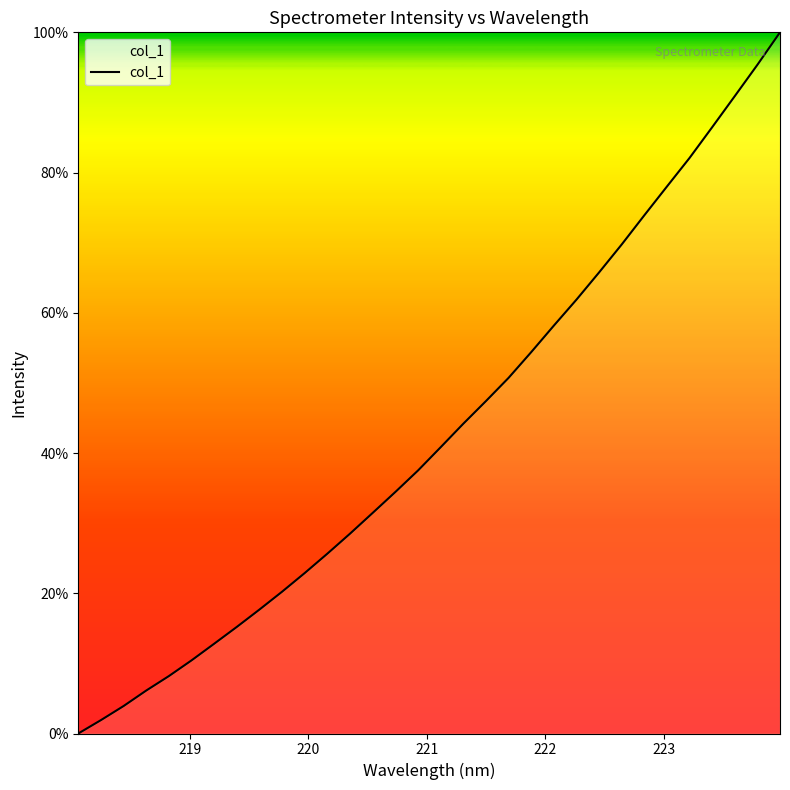

What is the difference between the maximum and minimum values?

100.0